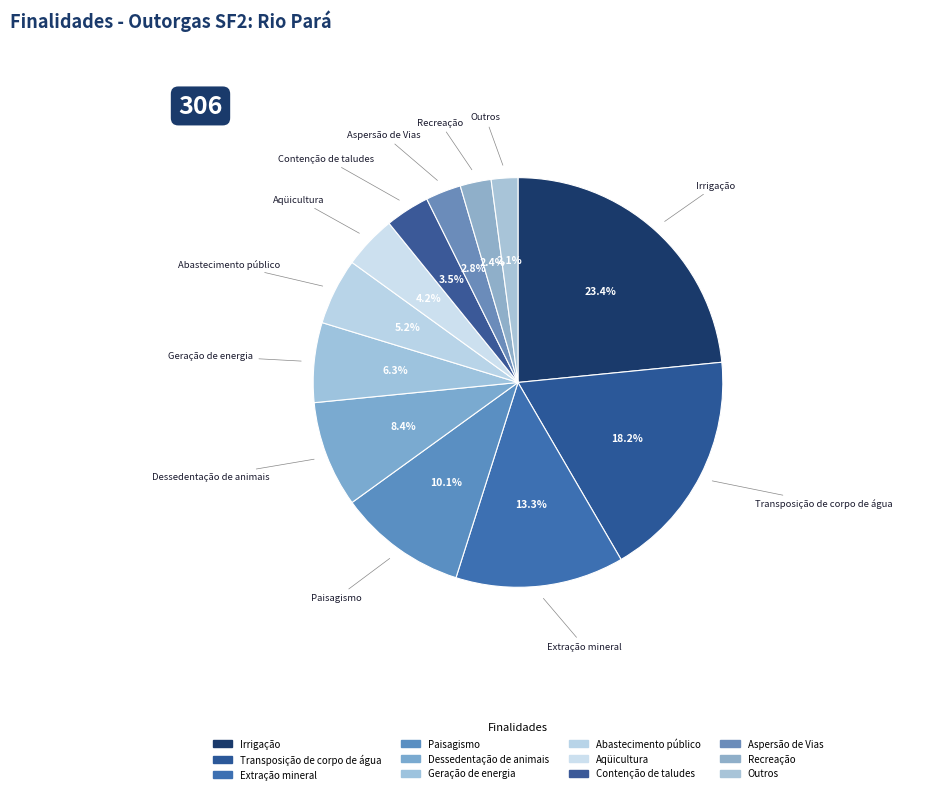

Count the number of slices in the pie.

12